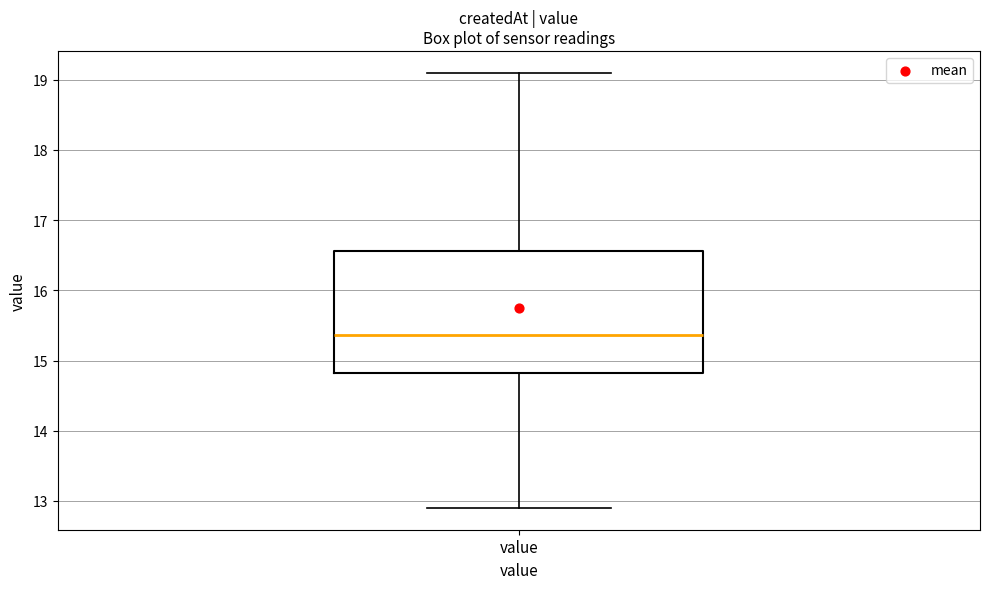

Transcribe this box plot: give where the median line is, the range the box spans, and where the two whiskers end, as read against the y-axis. The values are not printed on the chart, so give them approximately, as read against the axis.

median 15.4, box 14.8 to 16.6, whiskers 12.9 to 19.1